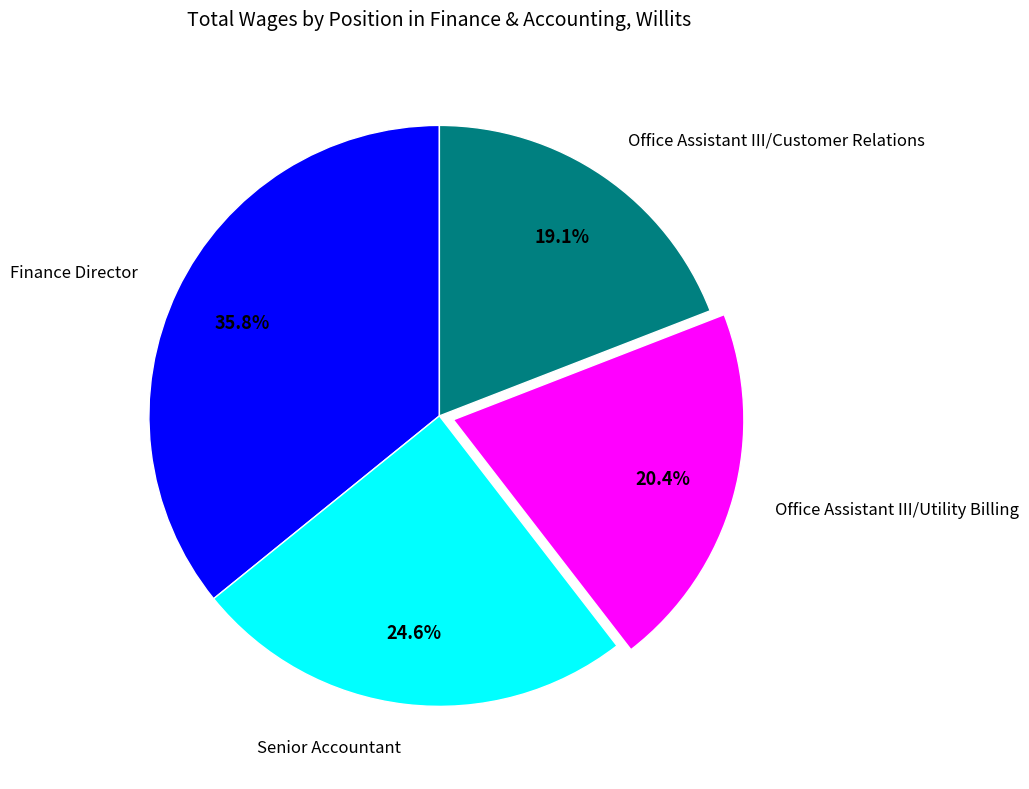

Approximately how many times larger is the value at Office Assistant III/Utility Billing compared to Senior Accountant?

0.8